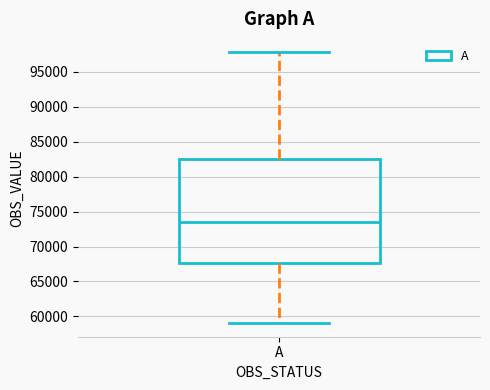

Transcribe this box plot: give where the median line is, the range the box spans, and where the two whiskers end, as read against the y-axis. The values are not printed on the chart, so give them approximately, as read against the axis.

median 73500, box 67500 to 82500, whiskers 59000 to 98000